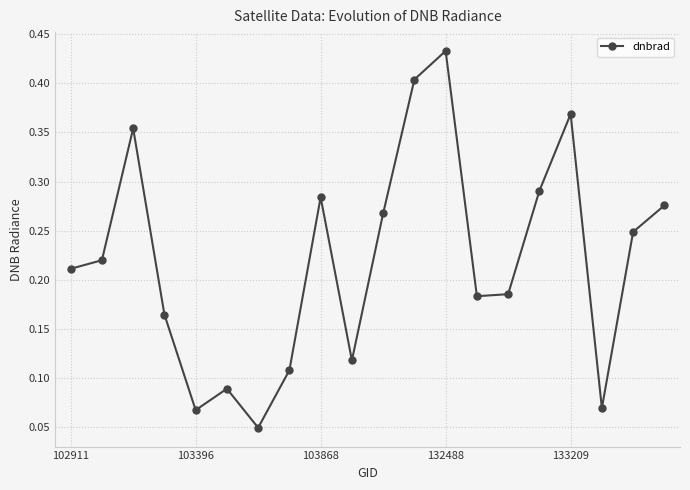

True or false: the data has more than 2 interior local peaks.

True